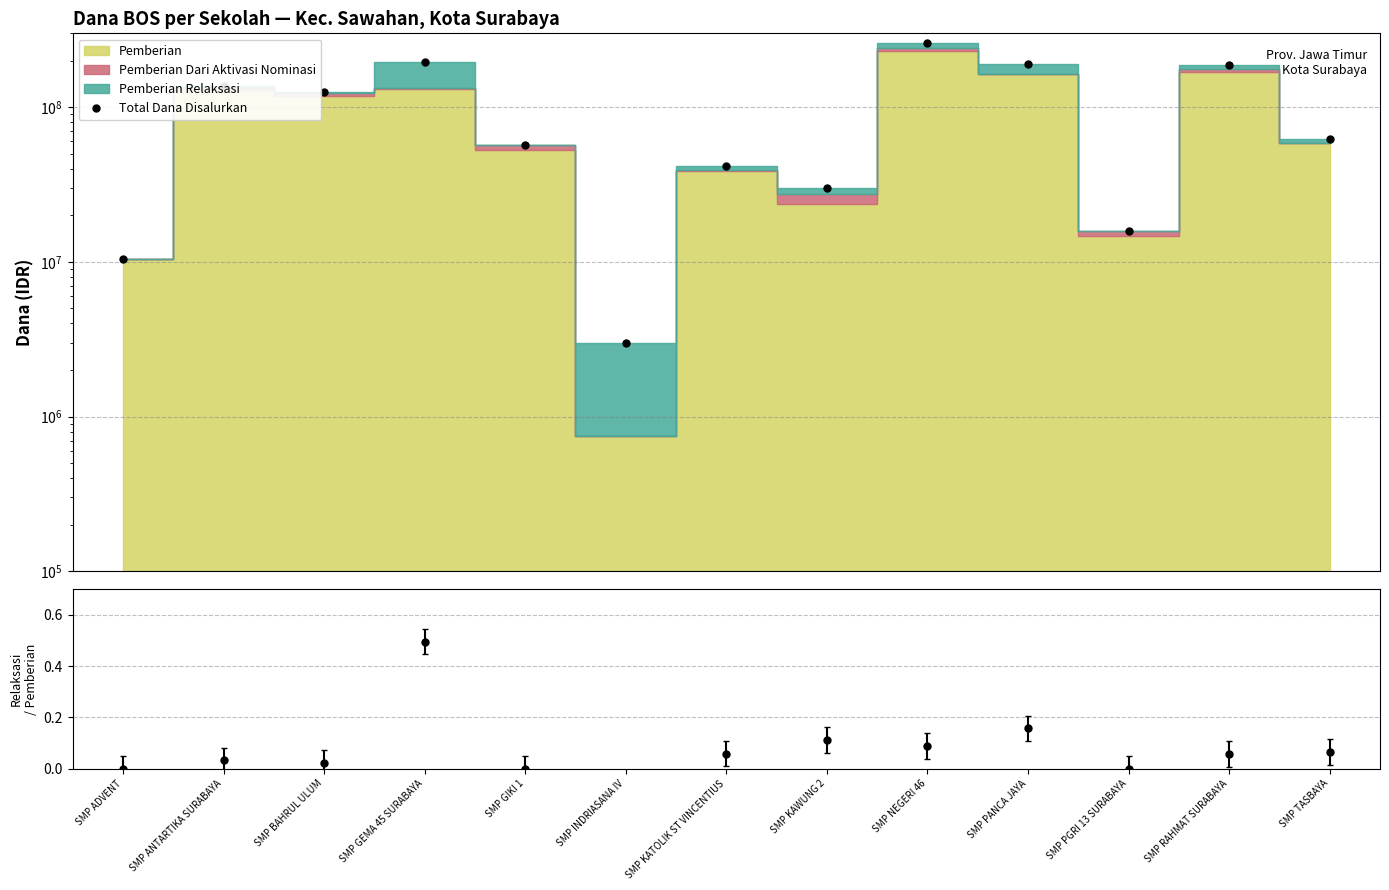

List the labels in order of value, largest first.

SMP NEGERI 46, SMP GEMA 45 SURABAYA, SMP PANCA JAYA, SMP RAHMAT SURABAYA, SMP ANTARTIKA SURABAYA, SMP BAHRUL ULUM, SMP TASBAYA, SMP GIKI 1, SMP KATOLIK ST VINCENTIUS, SMP KAWUNG 2, SMP PGRI 13 SURABAYA, SMP ADVENT, SMP INDRIASANA IV